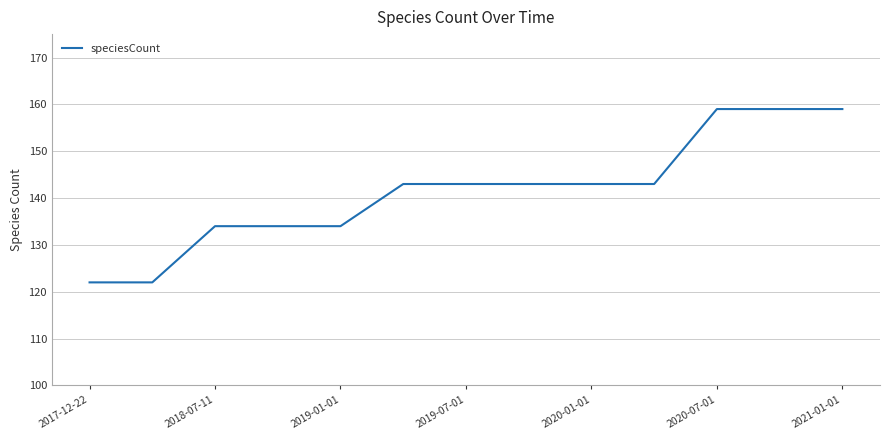

What is the difference between the maximum and second lowest values?

37